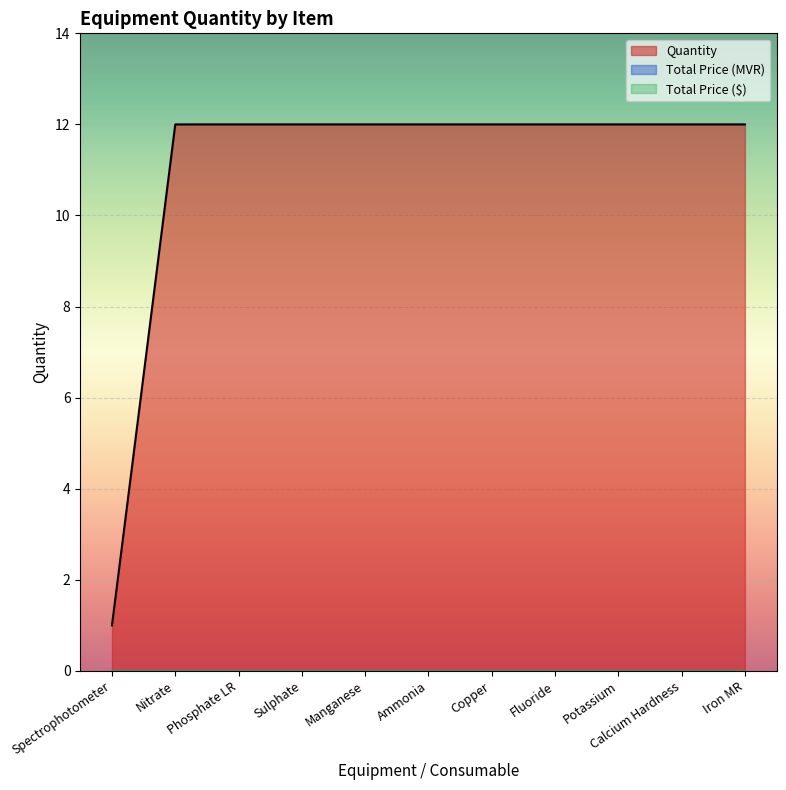

Which series has the largest total across all categories?

Quantity